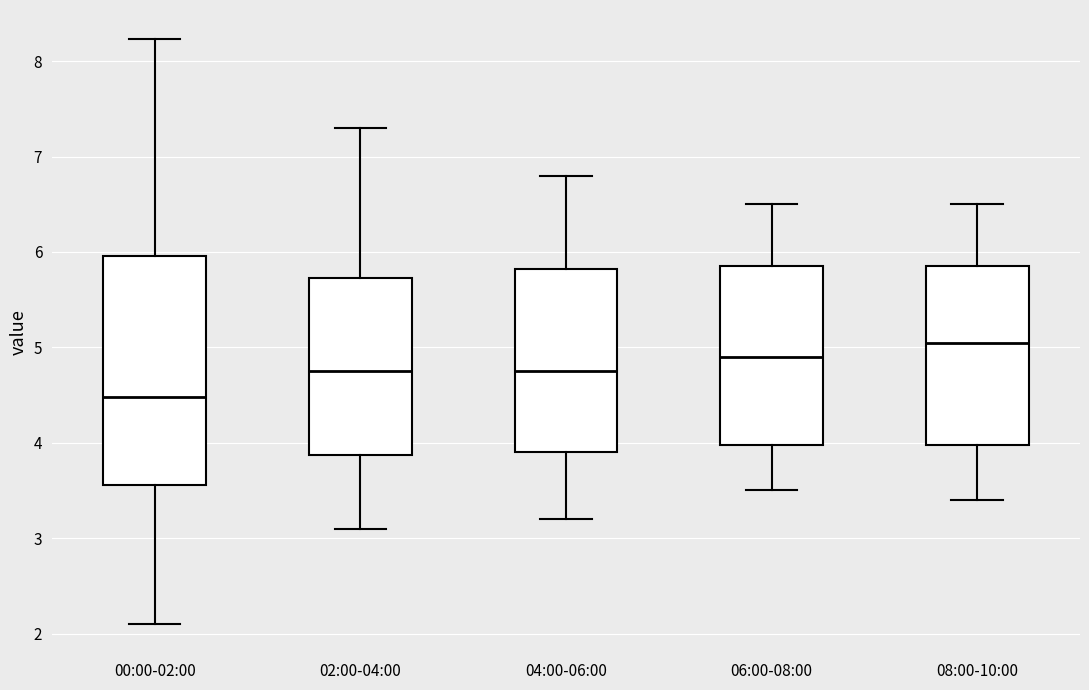

Reading left to right, transcribe this box plot: for each box, give where its median line is, the range the box spans, and where its two whiskers end, as read against the y-axis. The values are not printed on the chart, so give them approximately, as read against the axis.

00:00-02:00: median 4.5, box 3.6 to 6.0, whiskers 2.1 to 8.2
02:00-04:00: median 4.8, box 3.9 to 5.7, whiskers 3.1 to 7.3
04:00-06:00: median 4.8, box 3.9 to 5.8, whiskers 3.2 to 6.8
06:00-08:00: median 4.9, box 4.0 to 5.9, whiskers 3.5 to 6.5
08:00-10:00: median 5.1, box 4.0 to 5.9, whiskers 3.4 to 6.5